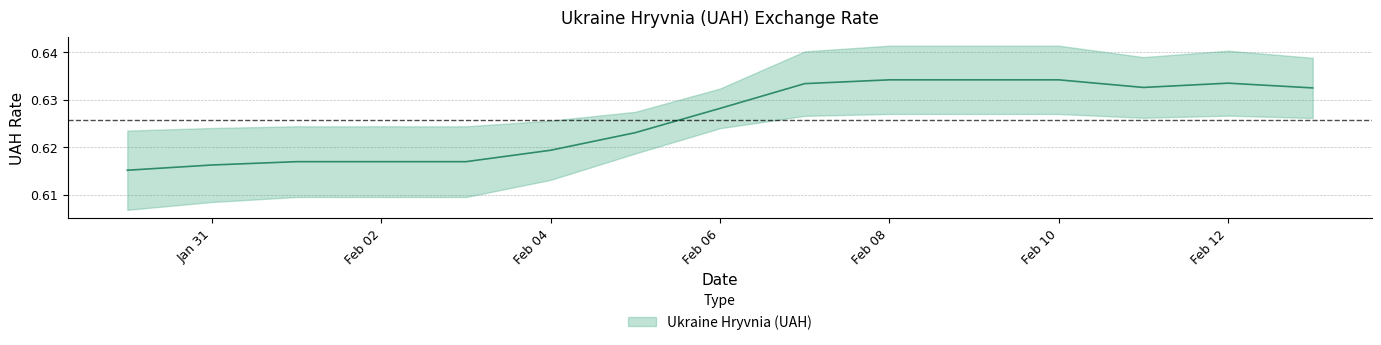

True or false: the data has more than 2 interior local peaks.

False